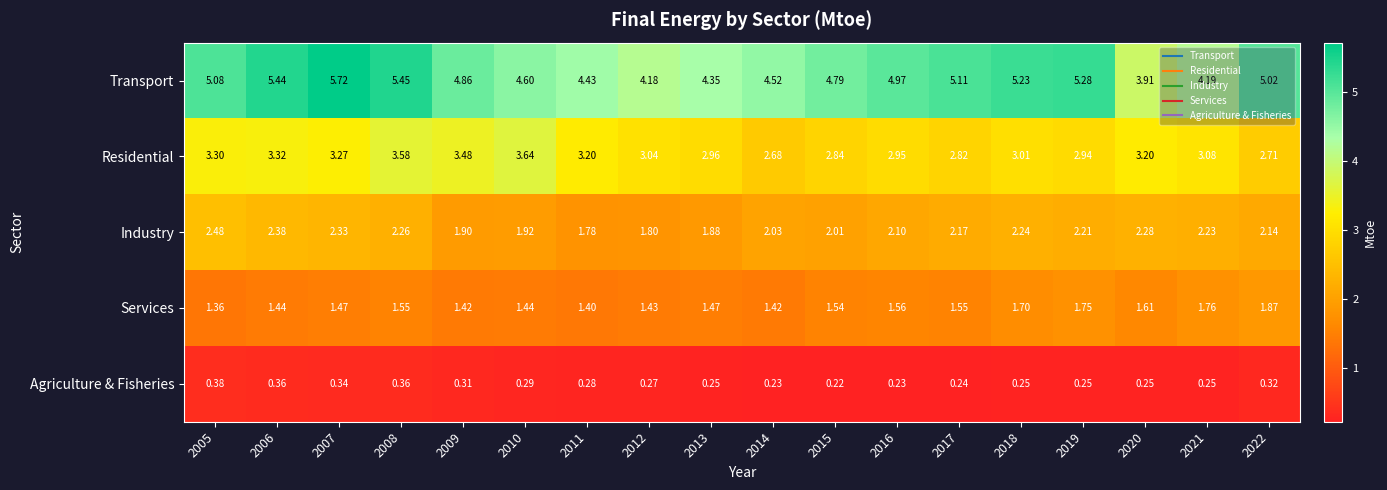

At which category does the chart reach its minimum across all series?

2015